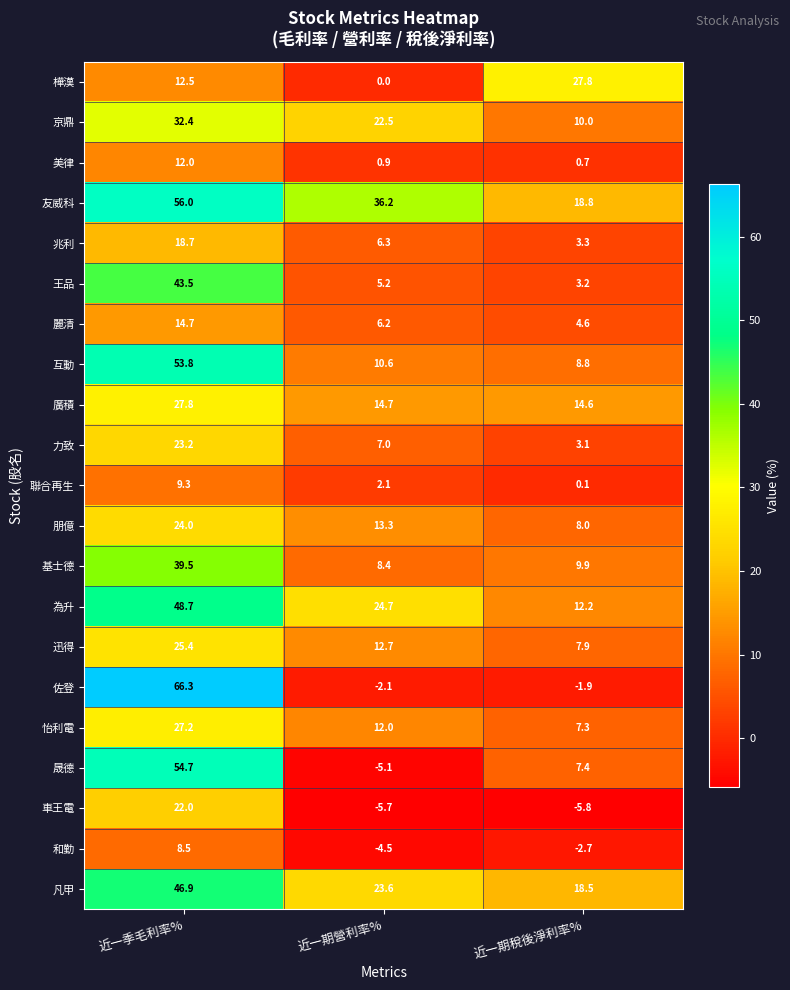

What is the difference between the second highest and minimum values in the 王品 series?

2.0